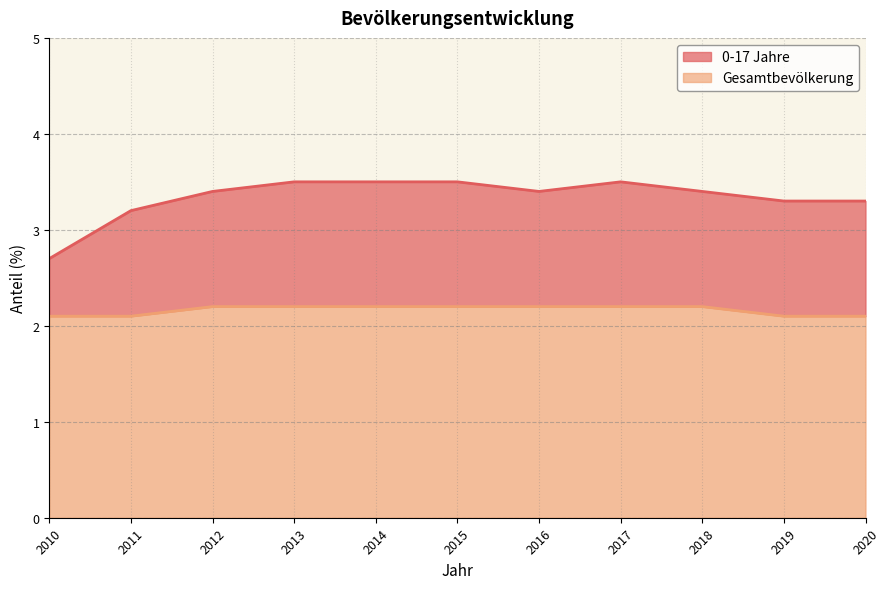

True or false: Gesamtbevölkerung and 0-17 Jahre cross at least once.

False